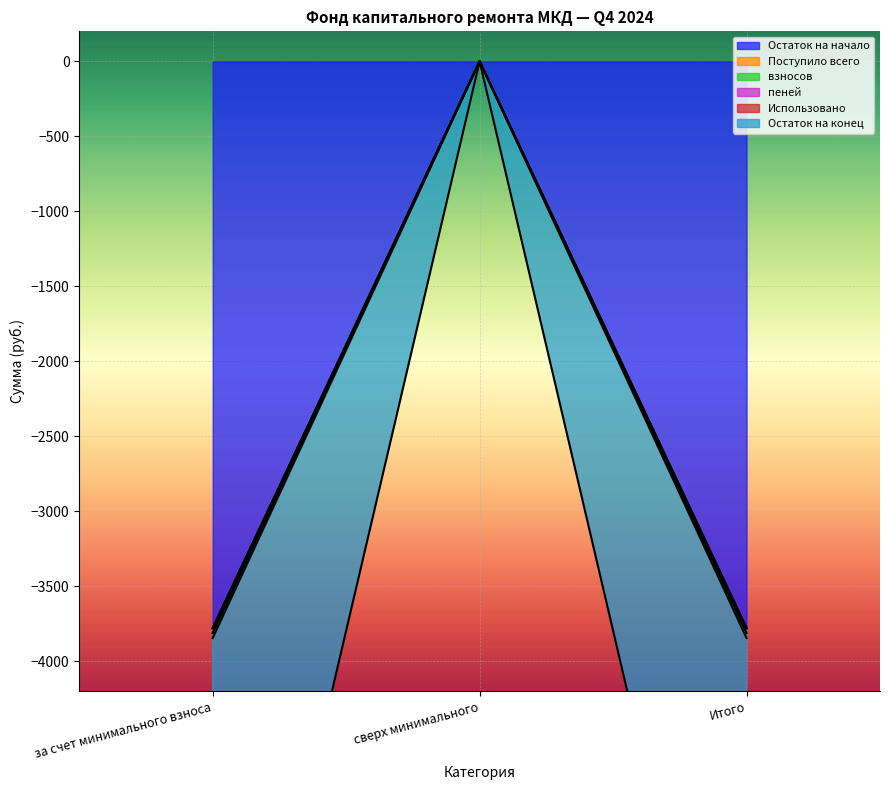

At which label does пеней reach its peak?

сверх минимального